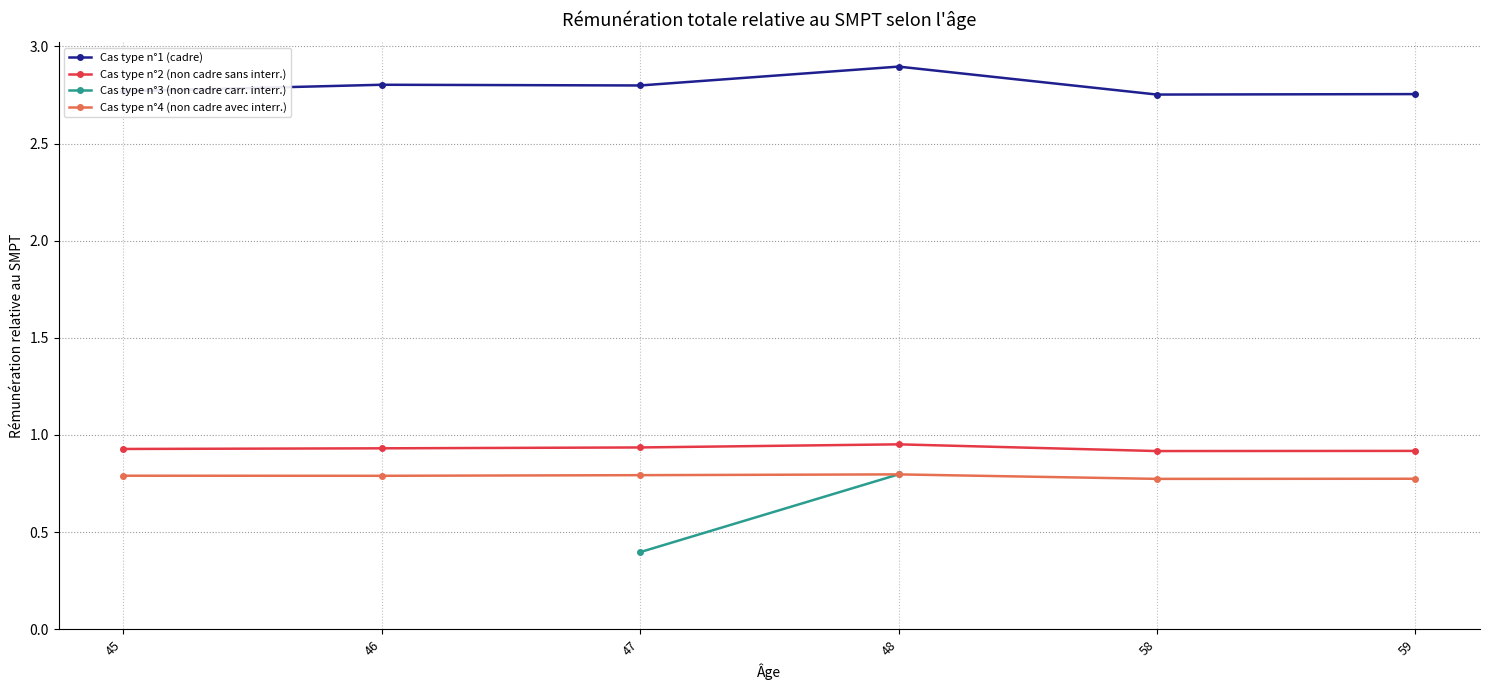

What is the average value of the Cas type n°1 (cadre) series?

2.8